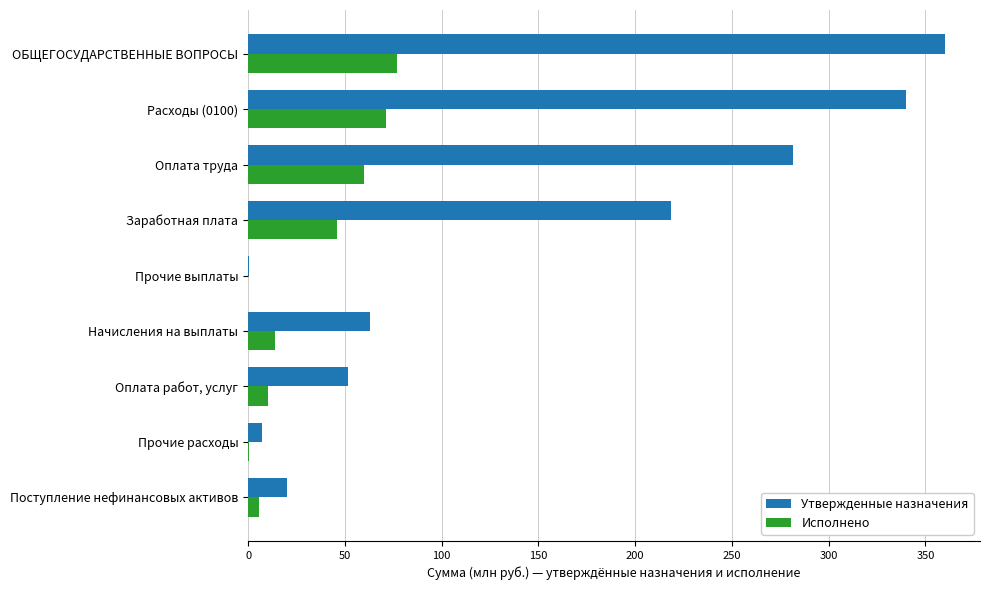

The Исполнено series shows 10.4 at Оплата работ, услуг. True or false?

True